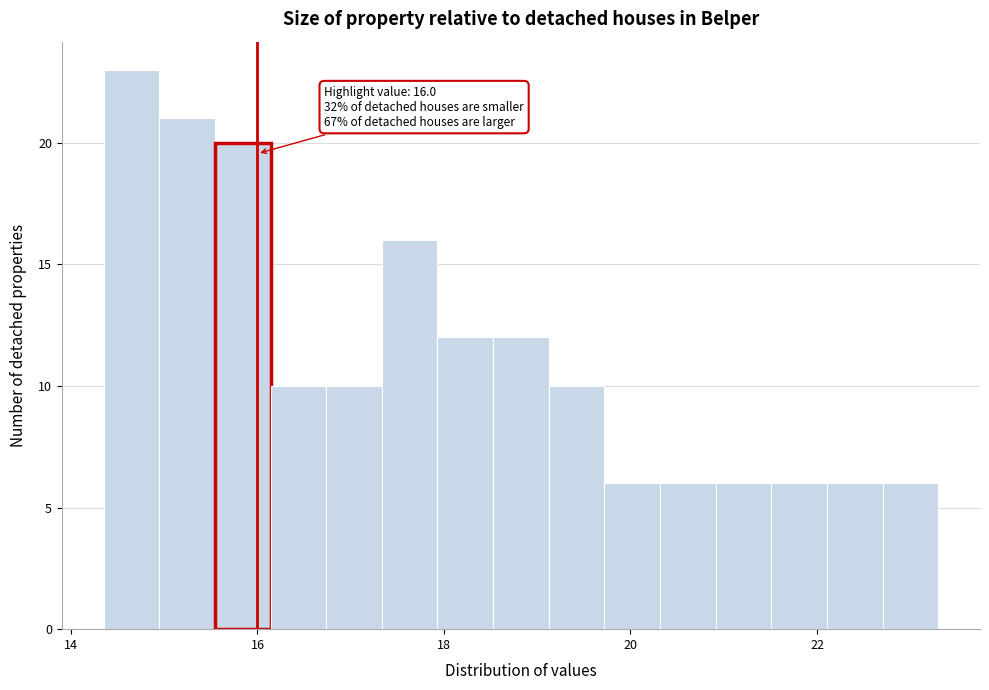

Read against the x-axis, roughly where is the centre of the tallest bar?

14.6